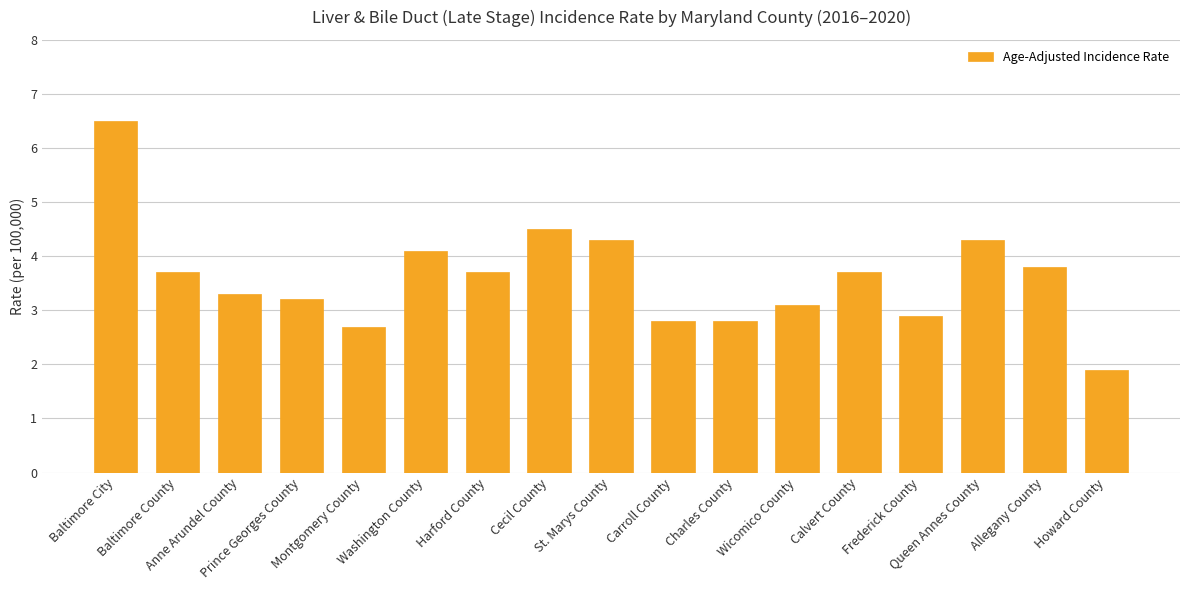

Reading left to right, what are all the values shown in this chart?

6.5	3.7	3.3	3.2	2.7	4.1	3.7	4.5	4.3	2.8	2.8	3.1	3.7	2.9	4.3	3.8	1.9